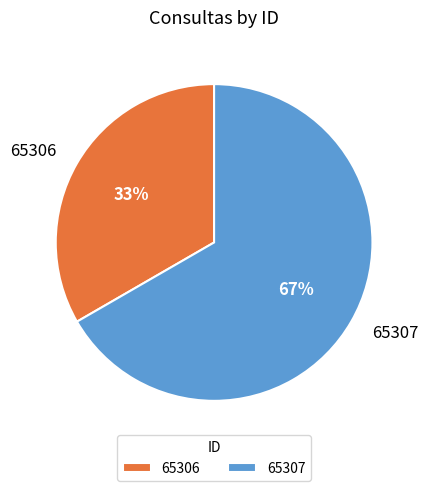

Count the number of slices in the pie.

2